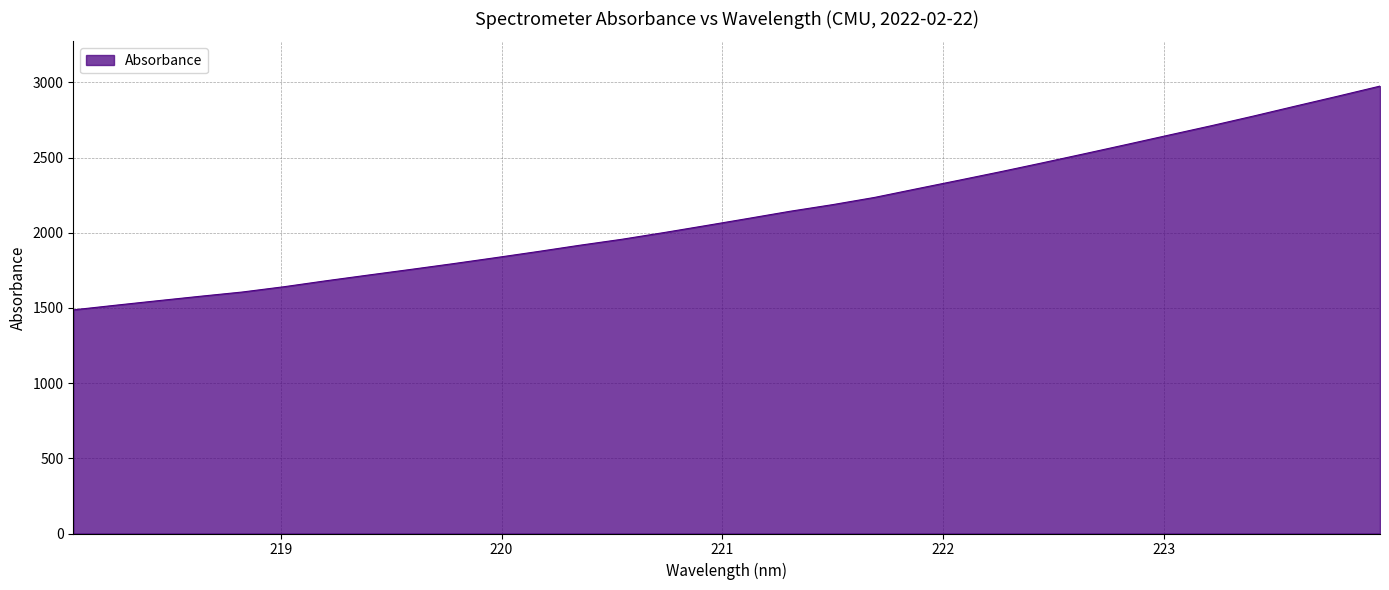

How many lines are shown in the chart?

1